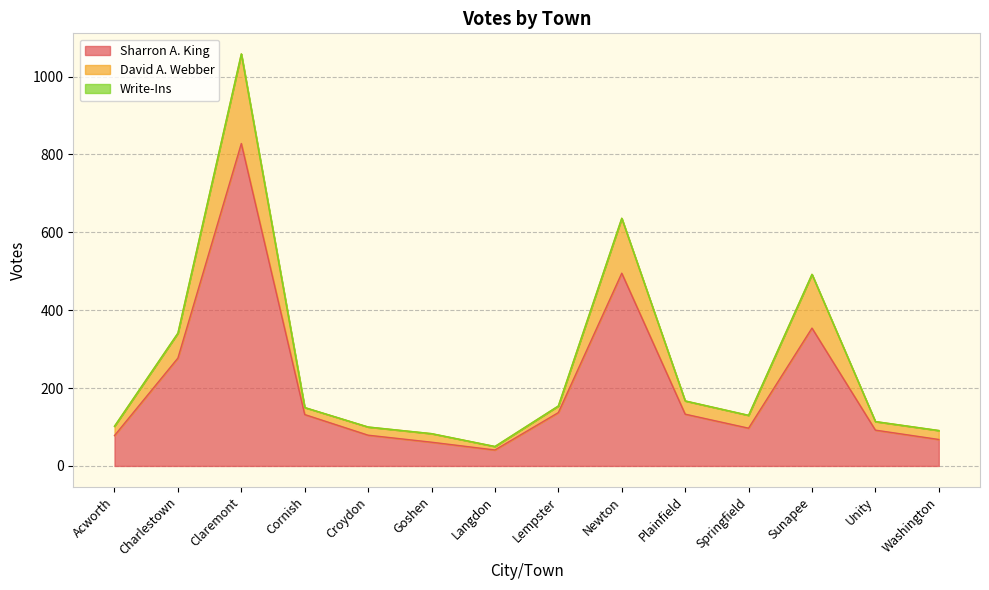

The value of Sharron A. King at Unity is 92. True or false?

True